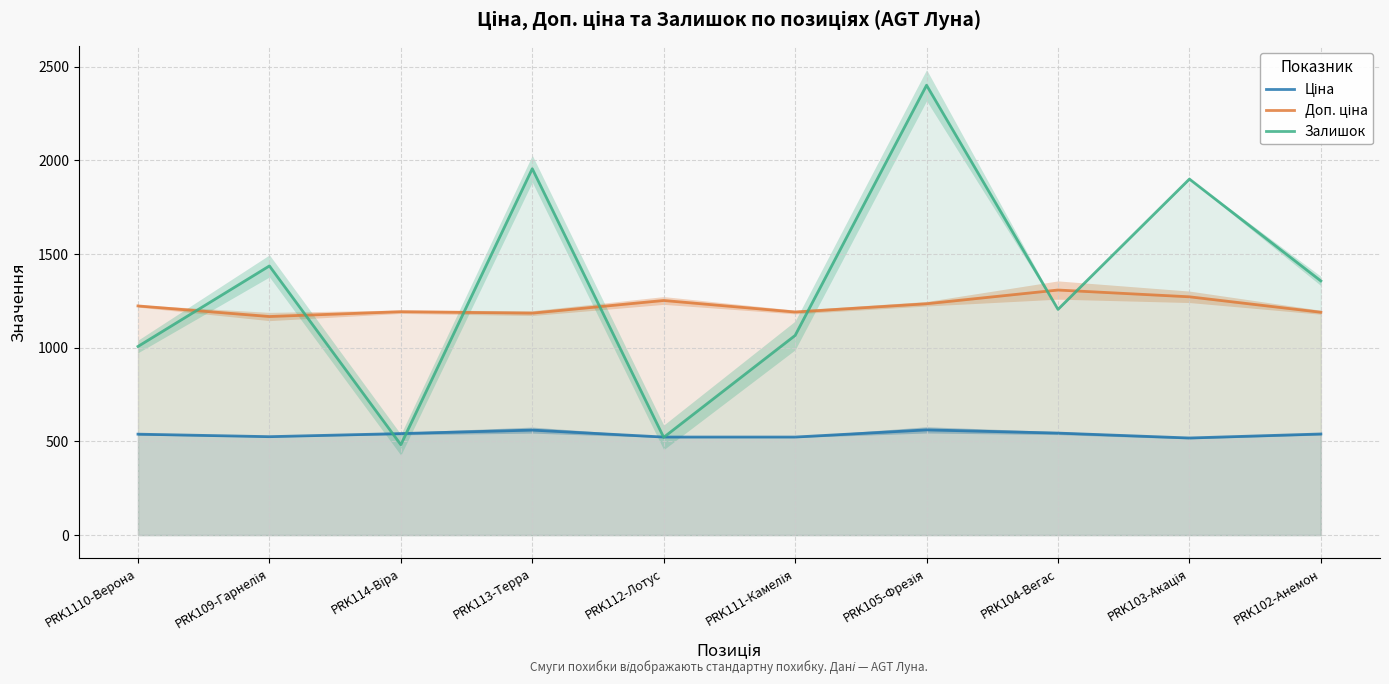

The value of Ціна at PRK104-Вегас is 544.4. True or false?

True